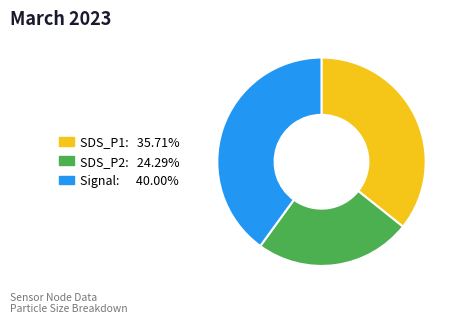

Does any single category account for the majority?

No